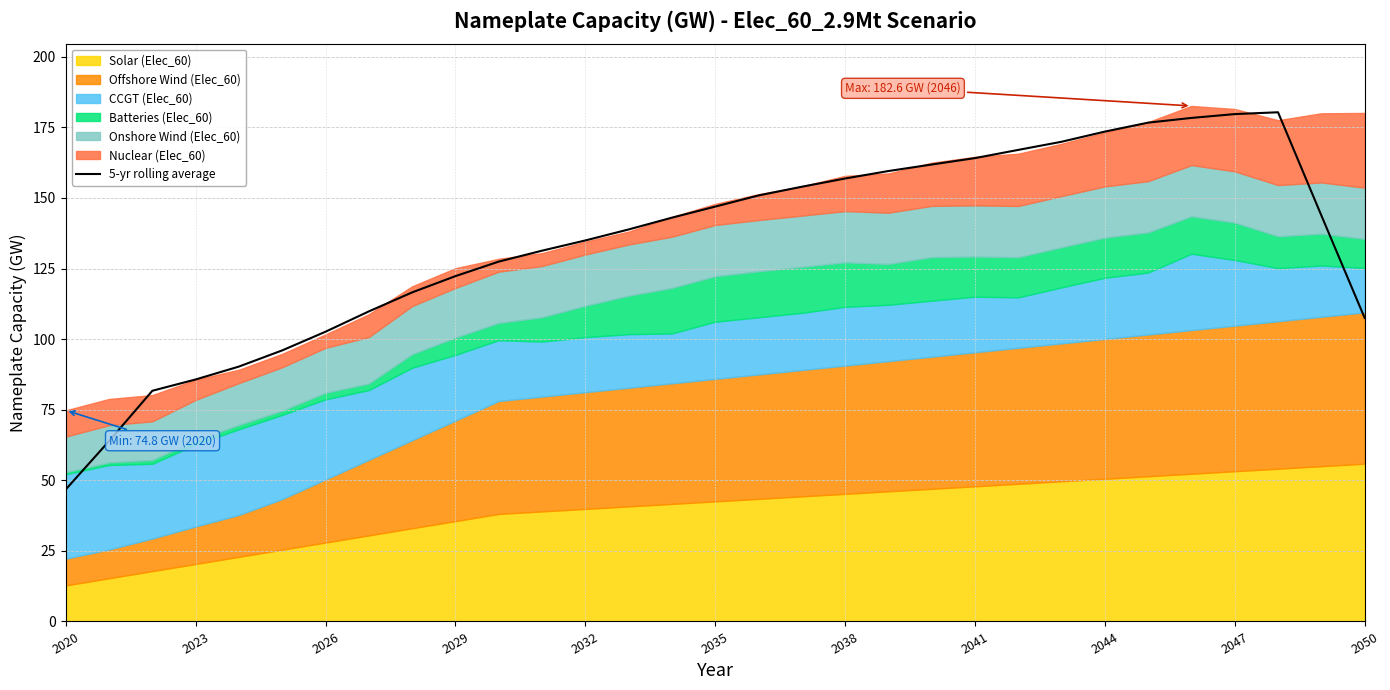

The value of 5-yr rolling average at 2029 is 122.3. True or false?

True